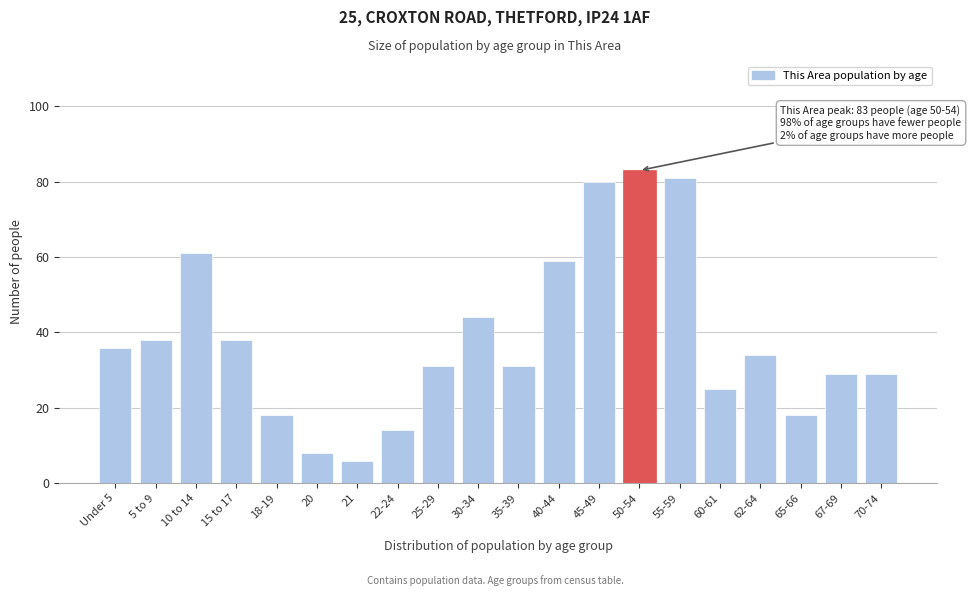

Reading left to right, list all the values displayed in this chart.

Under 5=36	5 to 9=38	10 to 14=61	15 to 17=38	18-19=18	20=8	21=6	22-24=14	25-29=31	30-34=44	35-39=31	40-44=59	45-49=80	50-54=83	55-59=81	60-61=25	62-64=34	65-66=18	67-69=29	70-74=29